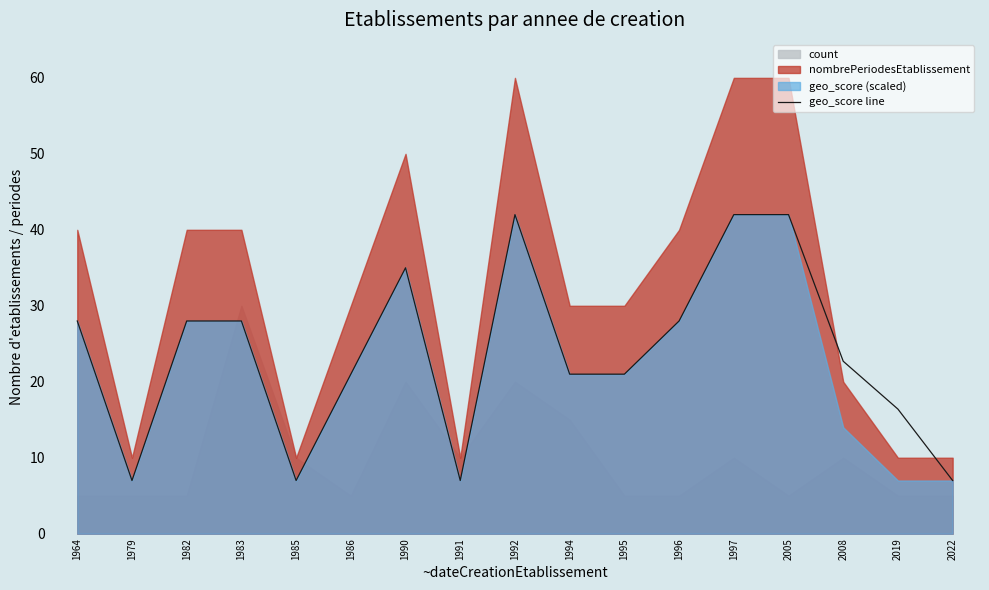

What is the sum of the values at 1985 and 1983?

35.0